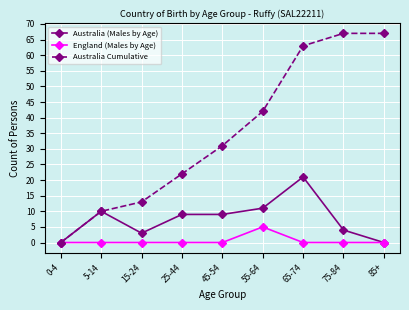

Is it true that Australia (Males by Age) equals 29 at 65-74?

False